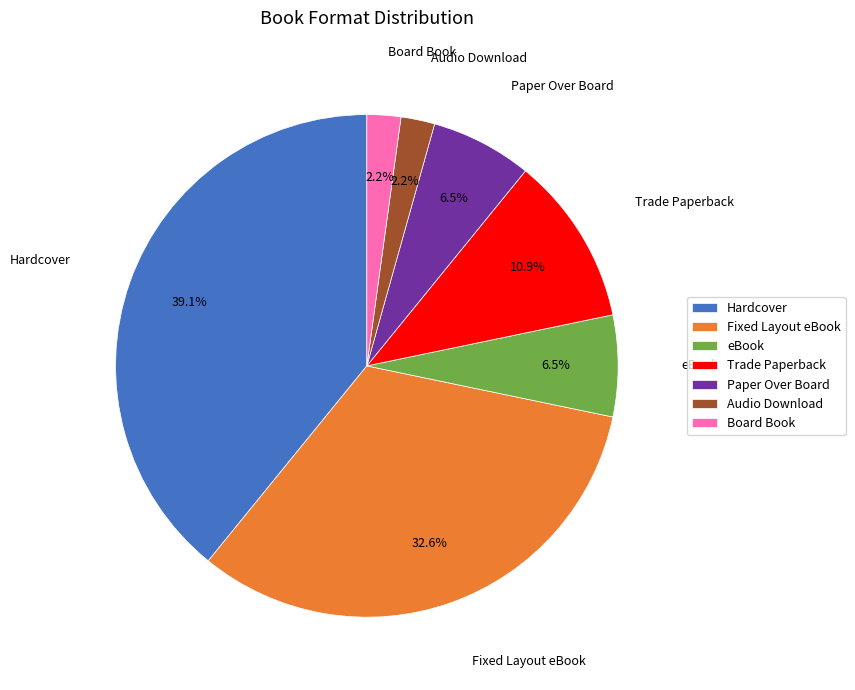

Is it true that Fixed Layout eBook is 33% of the pie?

True